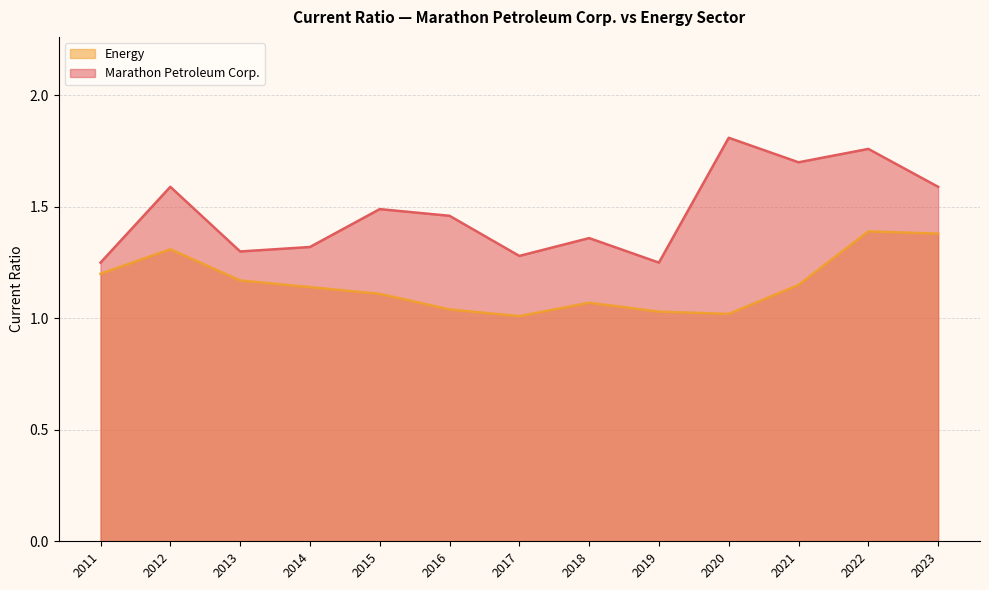

At which category does Marathon Petroleum Corp. reach its first local peak?

2012